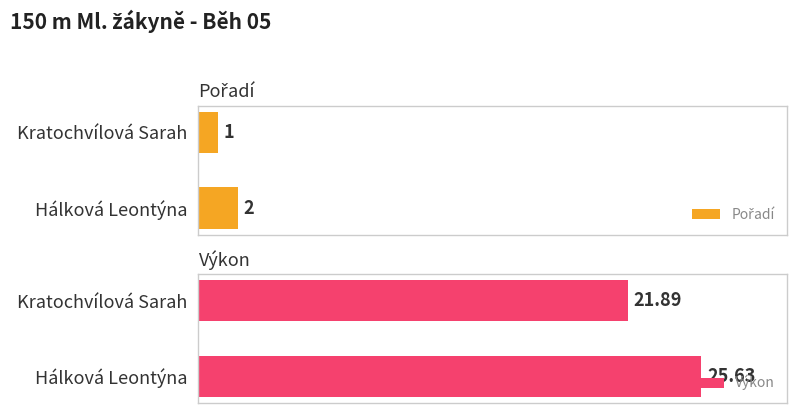

What position from the right is Kratochvílová Sarah?

2